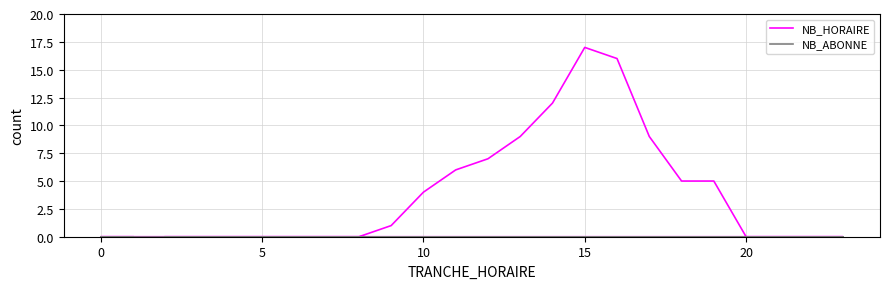

Which series has the widest spread of values?

NB_HORAIRE